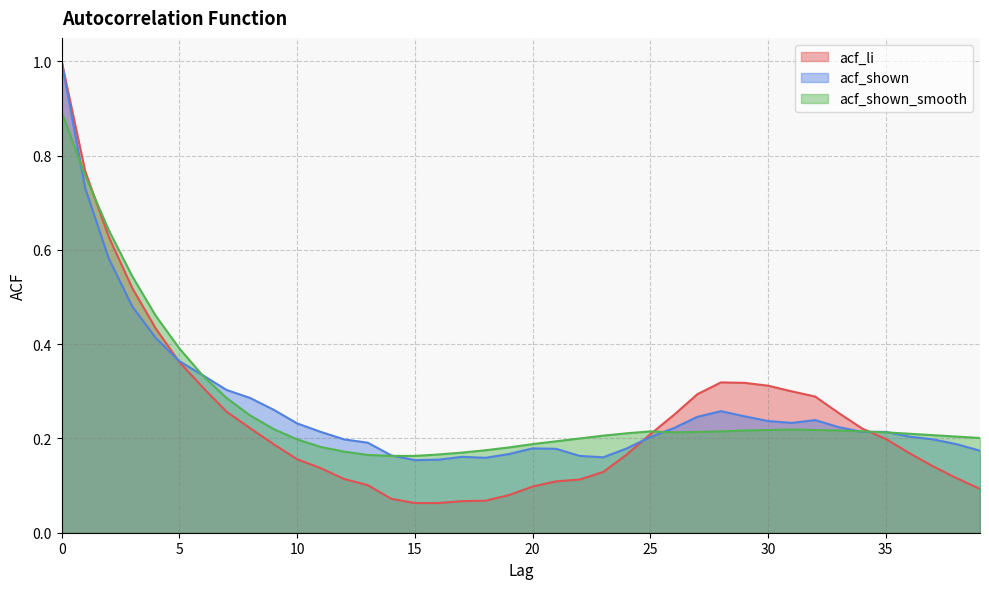

True or false: acf_shown_smooth has a value of 0.3 at 19.

False